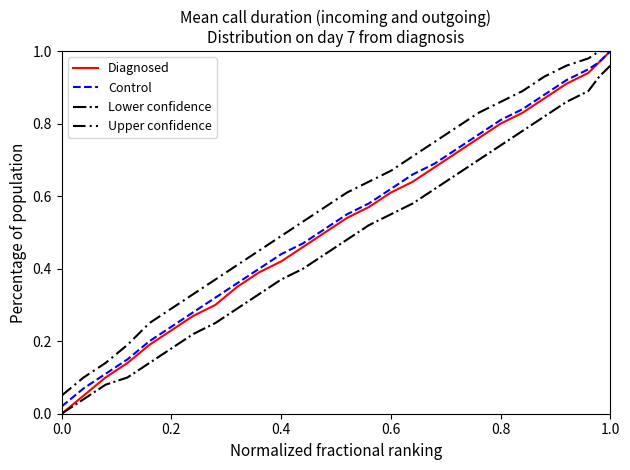

Which series has the widest spread of values?

Diagnosed